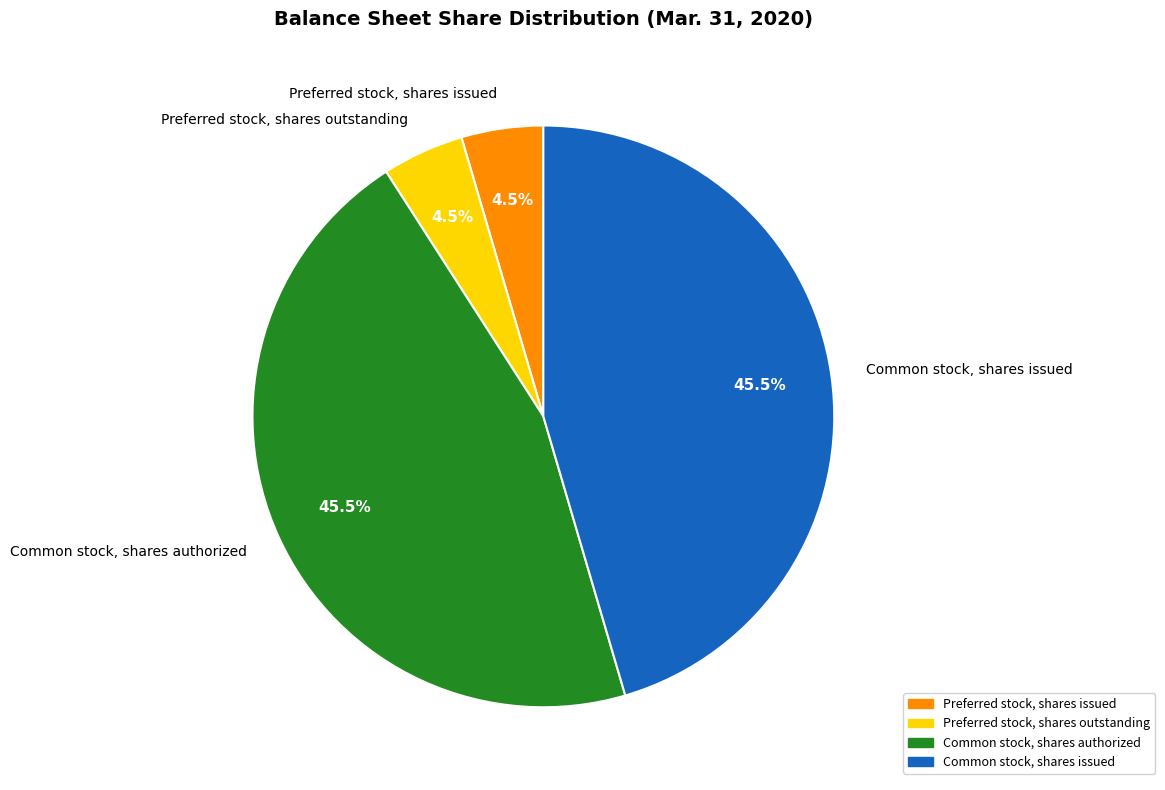

What portion of the pie excludes Preferred stock, shares outstanding?

95.5%